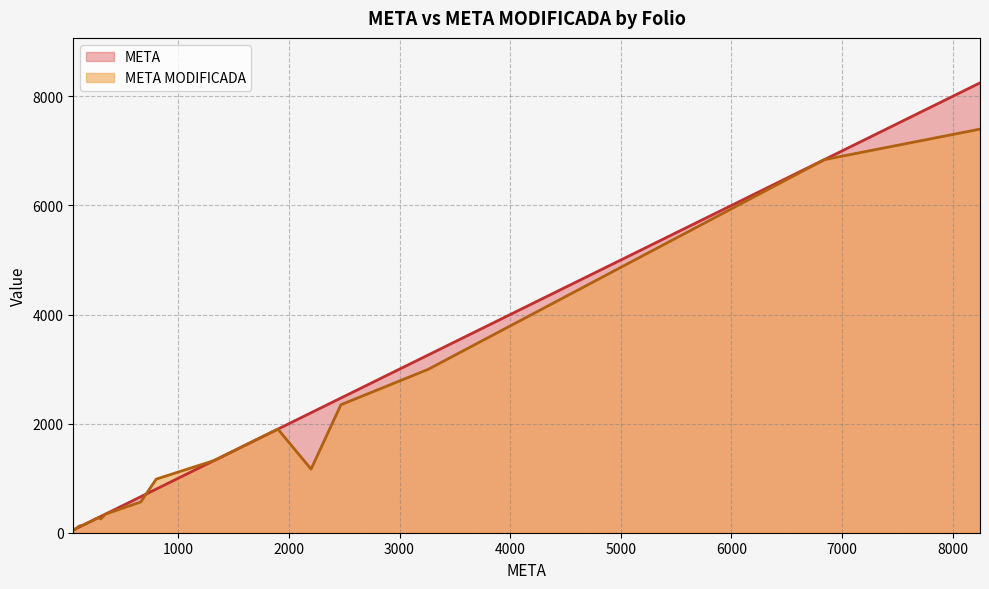

What is the maximum value shown in the chart?

8248